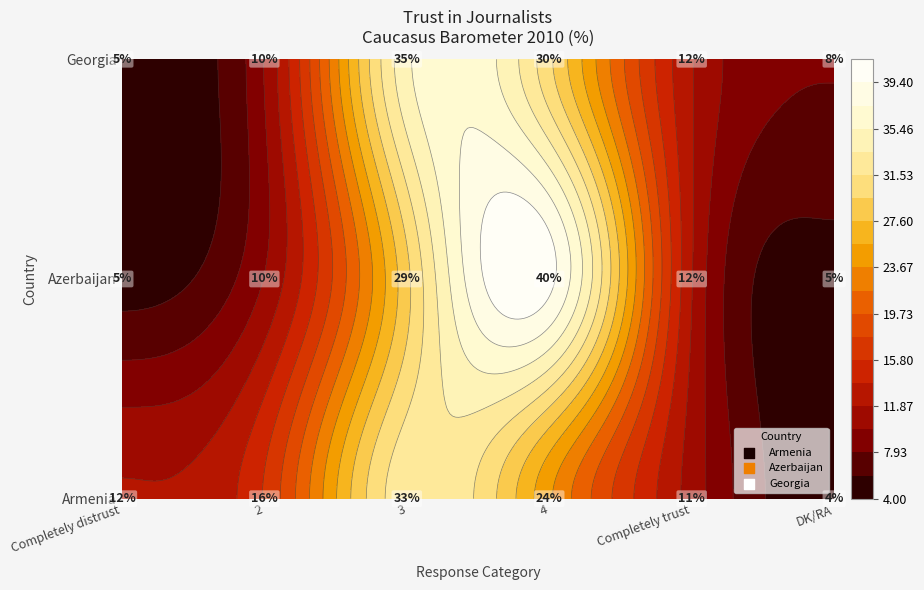

Which series has the largest range (max minus min)?

Azerbaijan